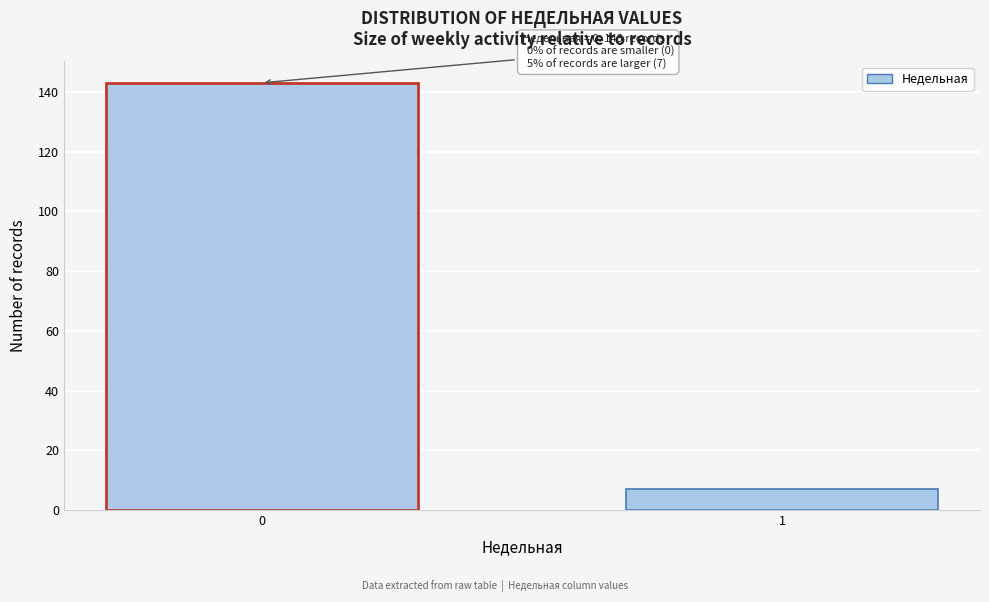

Reading left to right, what are all the values shown in this chart?

143	7